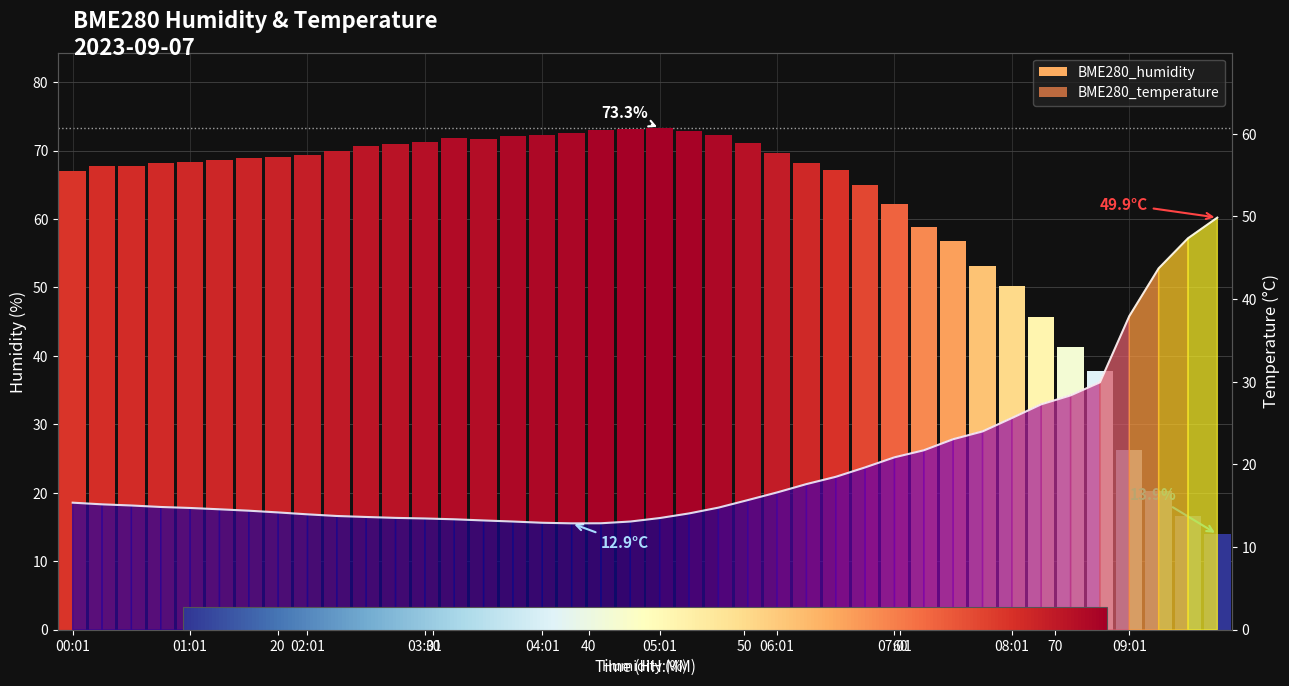

Reading left to right, extract all data points from this chart.

15.4	15.2	15.0	14.8	14.7	14.6	14.4	14.2	14.0	13.8	13.6	13.5	13.5	13.4	13.2	13.1	12.9	12.9	12.9	13.1	13.5	14.1	14.8	15.7	16.6	17.6	18.5	19.6	20.9	21.7	23.1	24.0	25.6	27.3	28.4	29.9	37.9	43.7	47.4	49.9